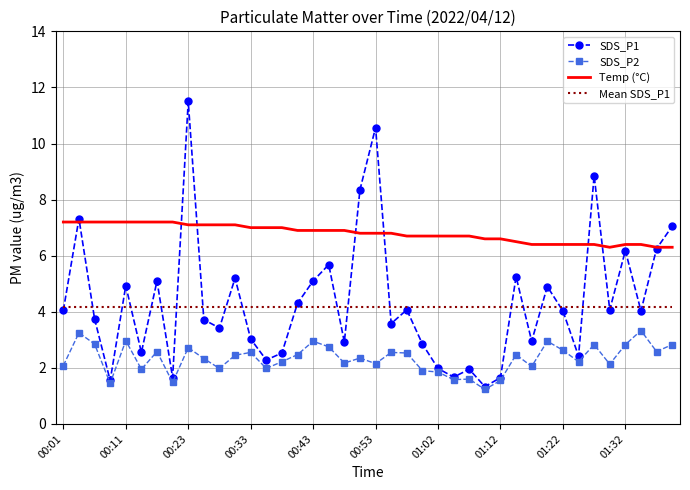

List the series in order of their peak value, highest first.

SDS_P1, Temp (°C), Mean SDS_P1, SDS_P2